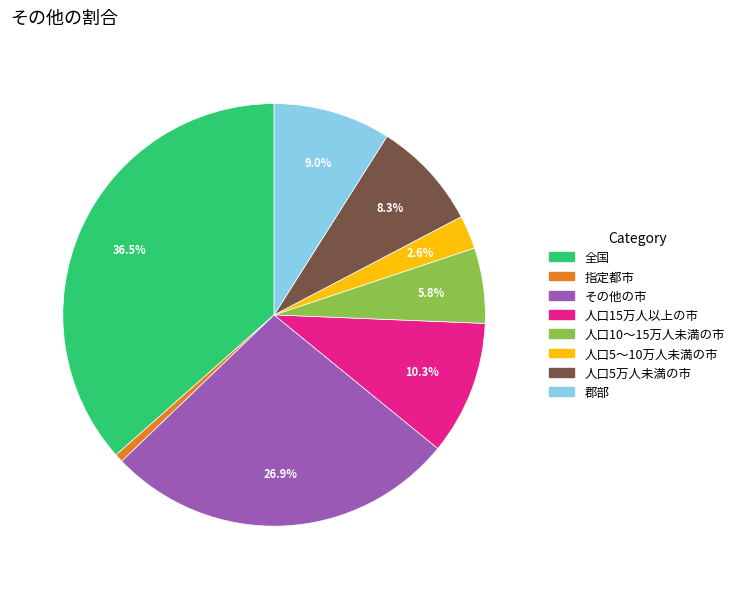

Which category has the smallest portion of the pie?

指定都市